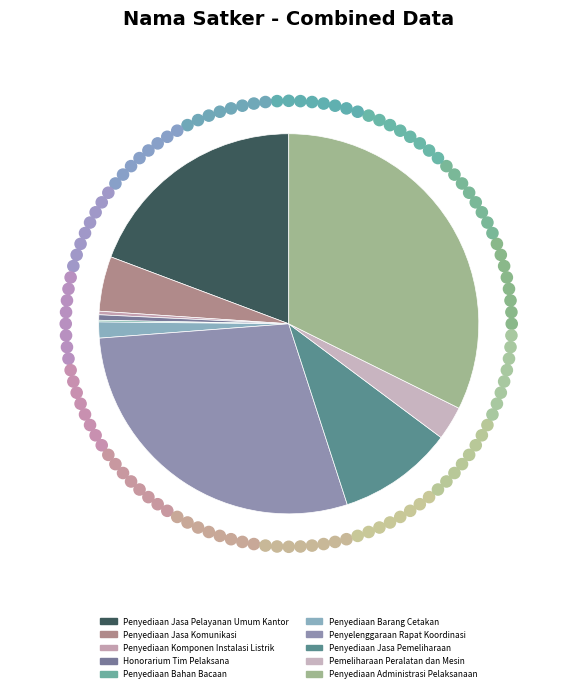

Is there any slice that represents more than half of the pie?

No